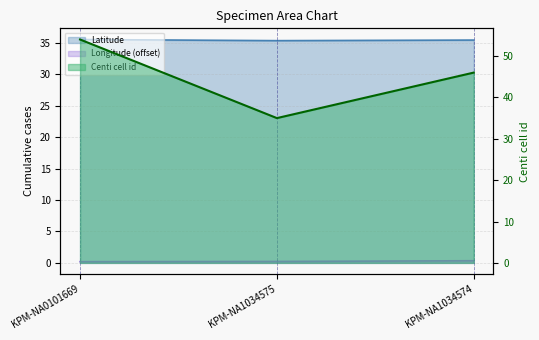

Reading left to right, transcribe all the data shown in this chart.

Latitude: 35.5	35.4	35.5
Longitude: 0.2	0.2	0.3
Centi cell id: 54.0	35.0	46.0